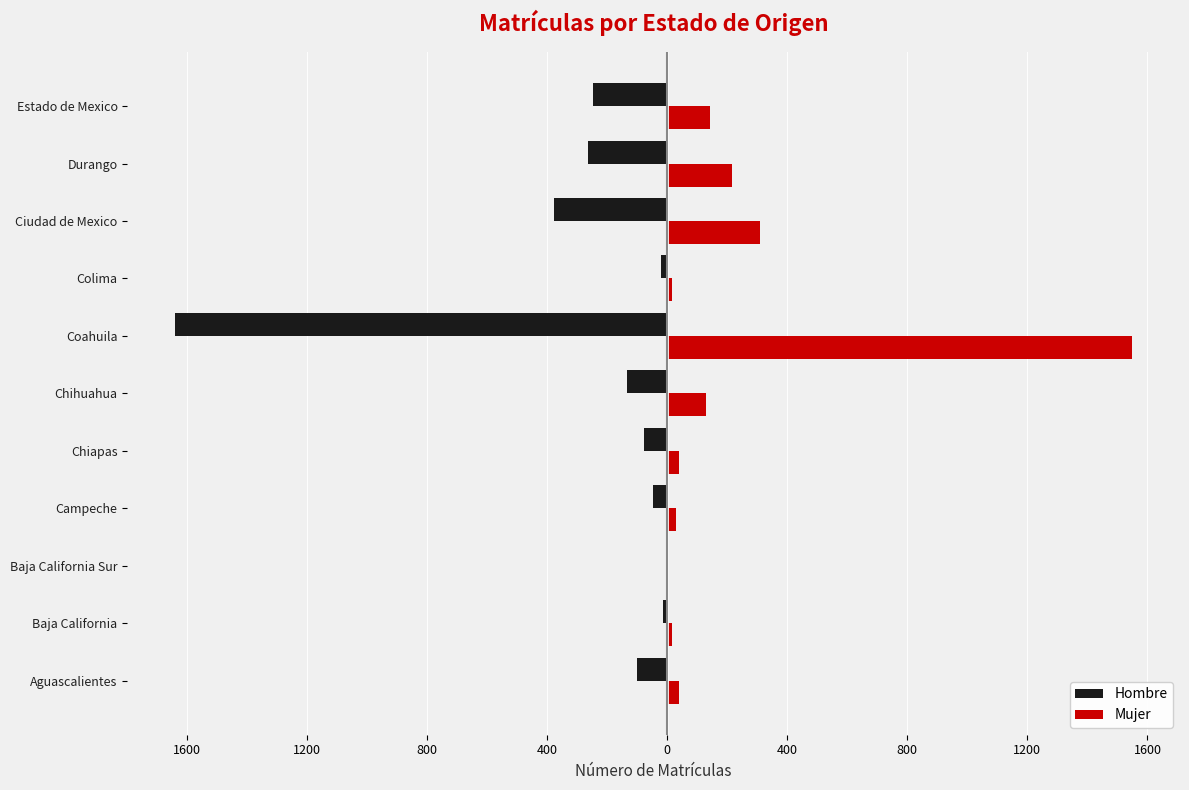

Reading left to right, what are all the values shown in this chart?

Hombre: -100	-14	-5	-47	-78	-133	-1639	-20	-376	-265	-246
Mujer: 40	17	1	31	41	128	1549	16	309	216	142